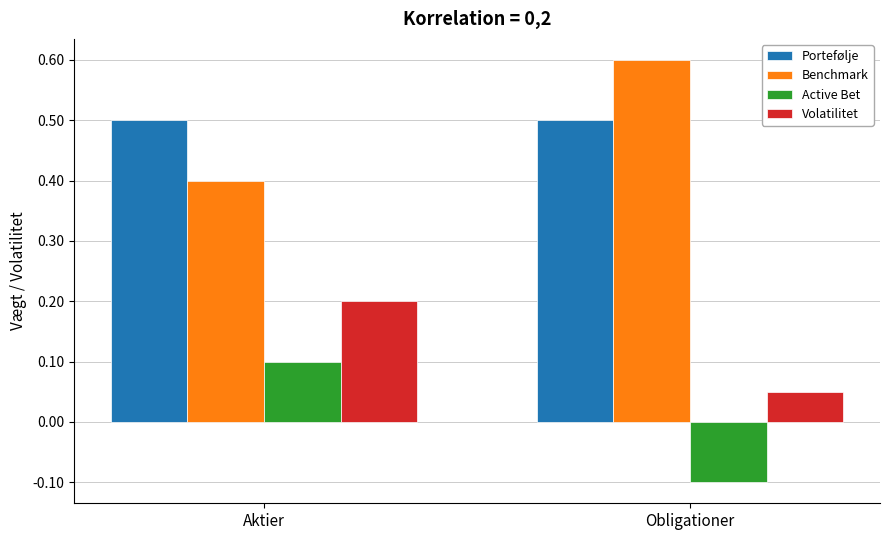

How many bars are there in total?

8